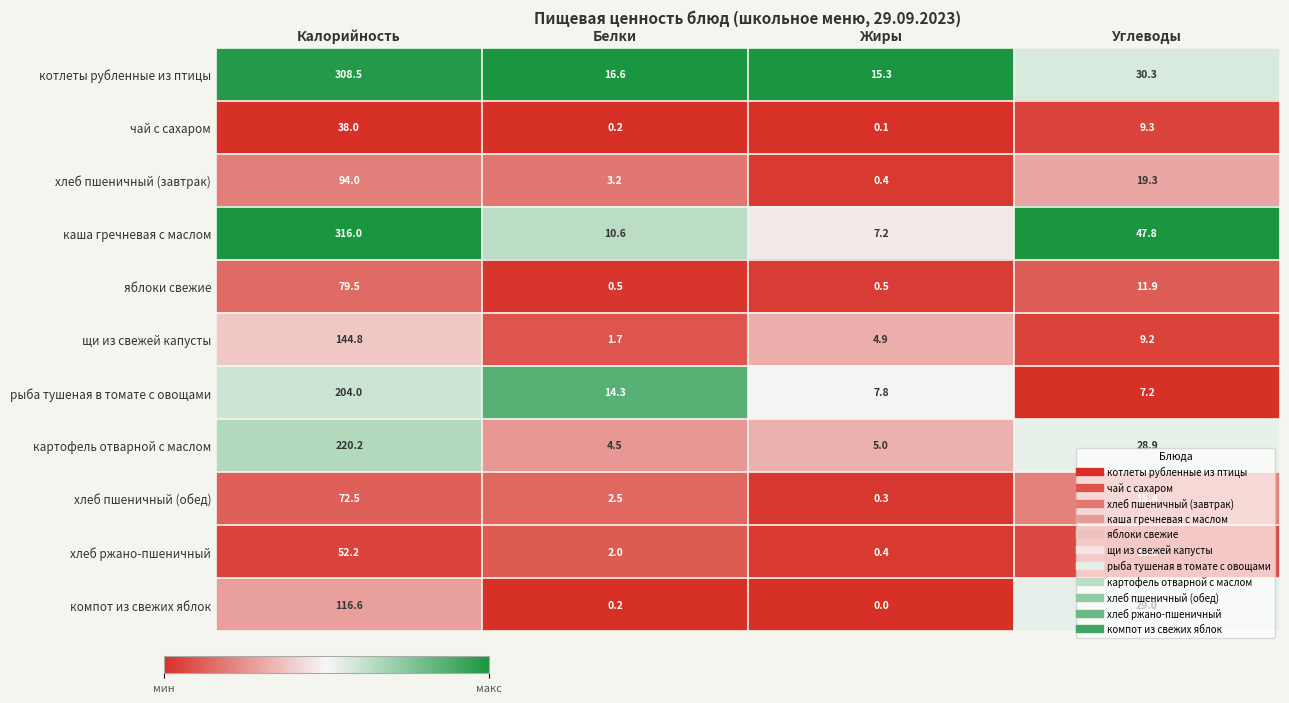

List the labels in order of компот из свежих яблок value, smallest first.

Жиры, Белки, Углеводы, Калорийность